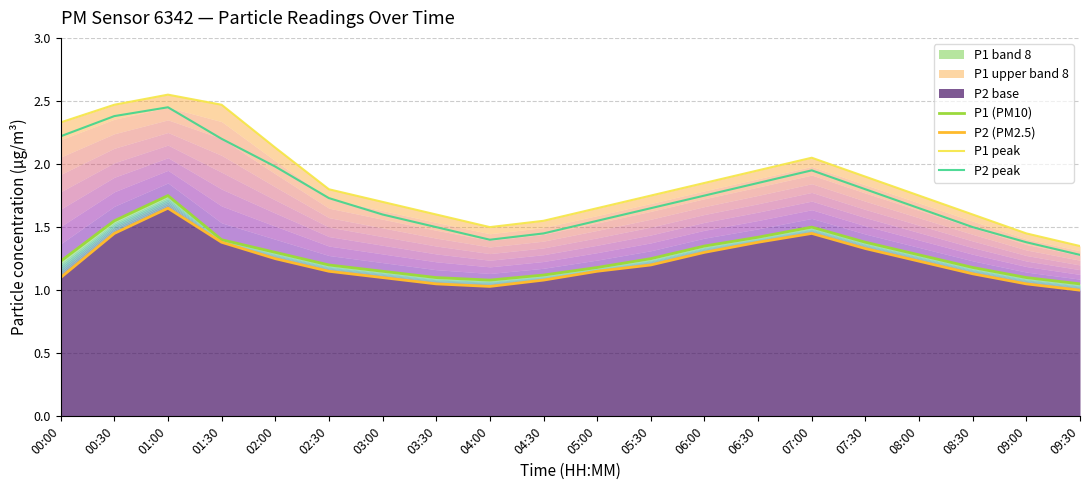

Rank the categories by P1 (PM10) value from highest to lowest.

01:00, 00:30, 07:00, 06:30, 01:30, 07:30, 06:00, 02:00, 08:00, 05:30, 00:00, 02:30, 05:00, 08:30, 03:00, 04:30, 03:30, 09:00, 04:00, 09:30